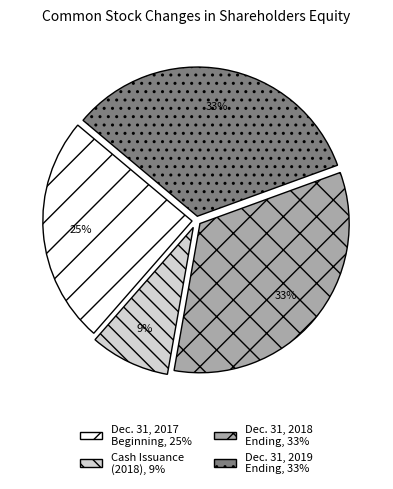

To the nearest percent, what is the average slice percentage?

25%